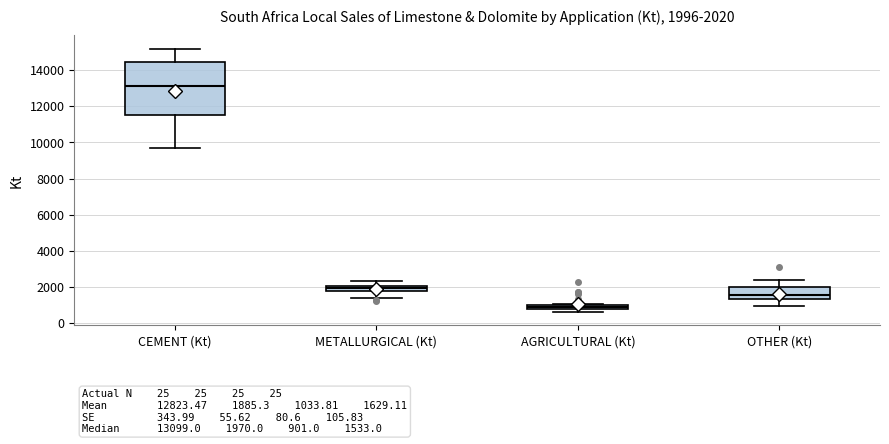

Which box has the lowest median line?

AGRICULTURAL (Kt)